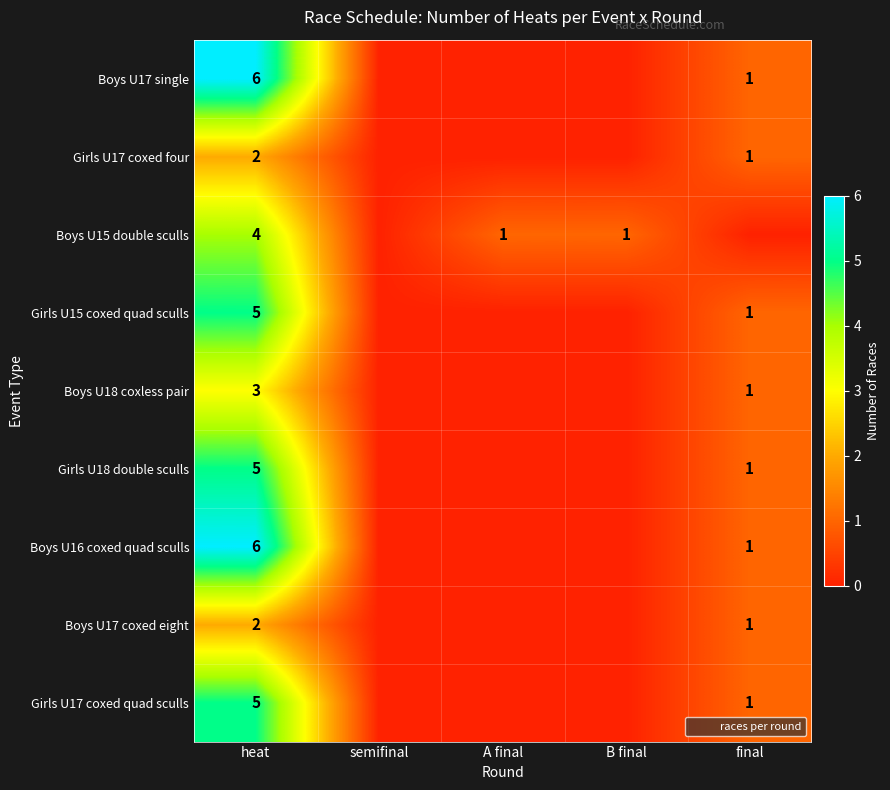

List the labels in order of Boys U16 coxed quad sculls value, largest first.

heat, final, semifinal, A final, B final